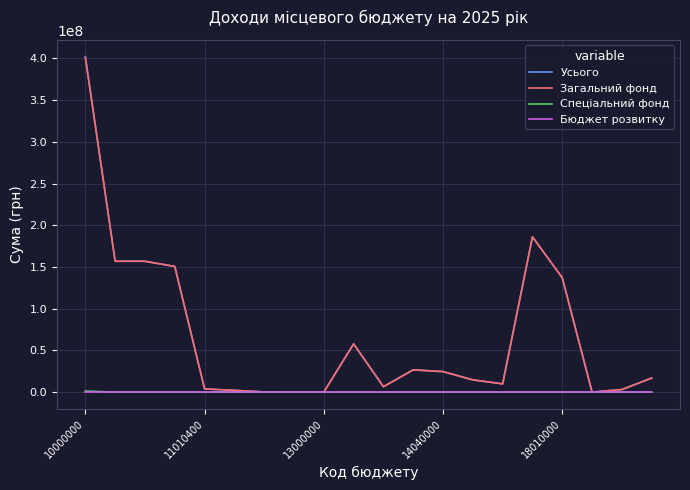

What is the maximum value shown in the chart?

402136544